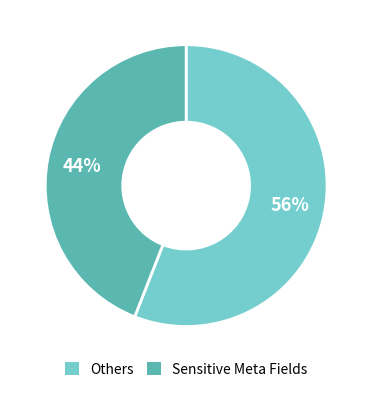

To the nearest percent, what portion does Others represent?

56%